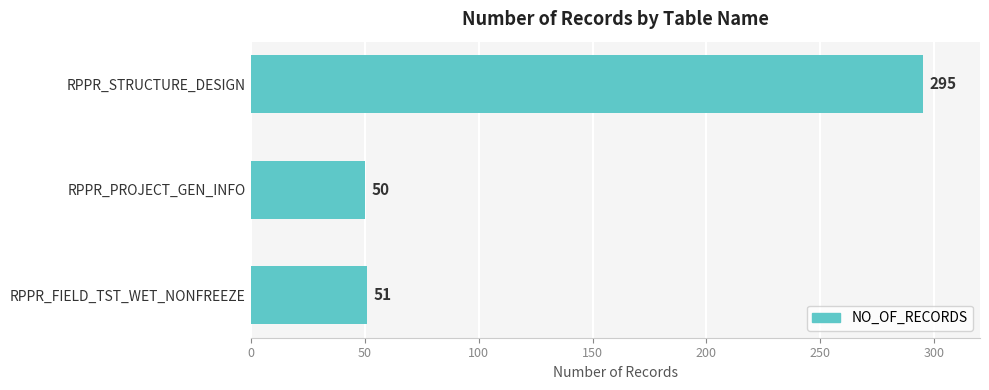

Read the value at RPPR_PROJECT_GEN_INFO.

50